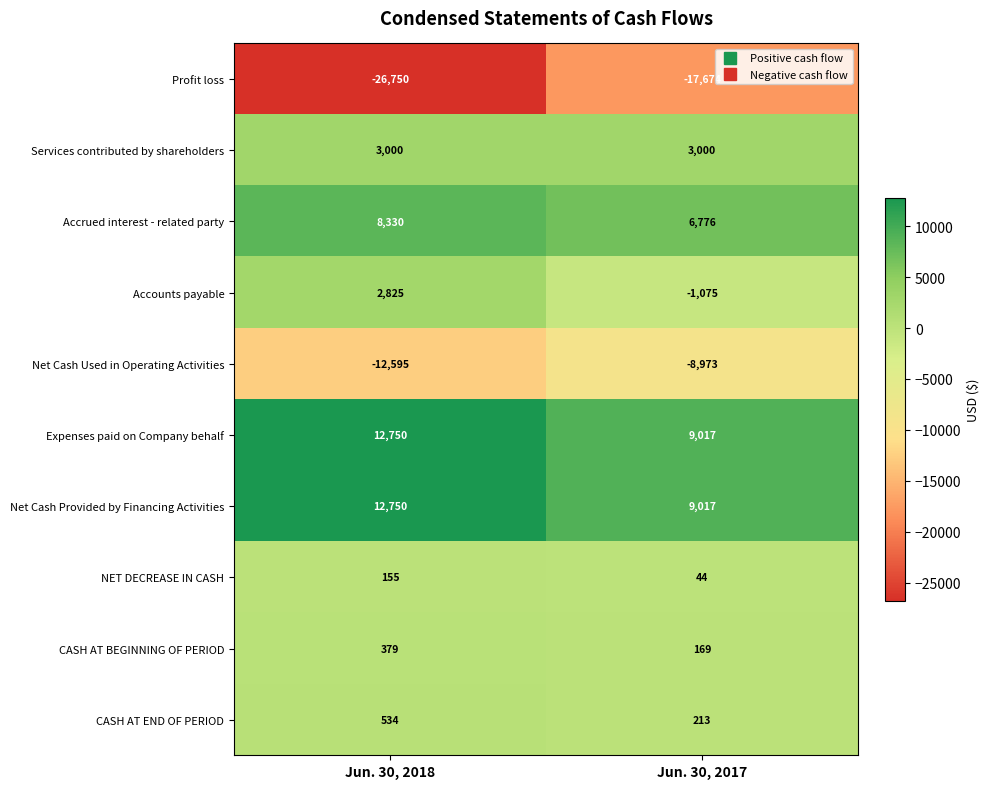

What is the difference between the CASH AT BEGINNING OF PERIOD values at Jun. 30, 2018 and Jun. 30, 2017?

210